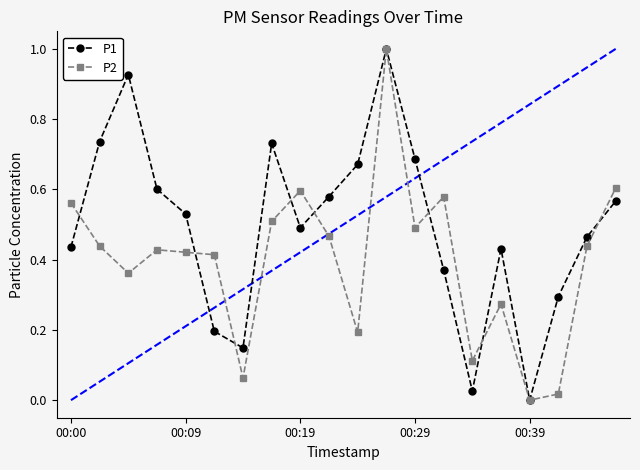

How many interior local valleys does the P1 series have?

4